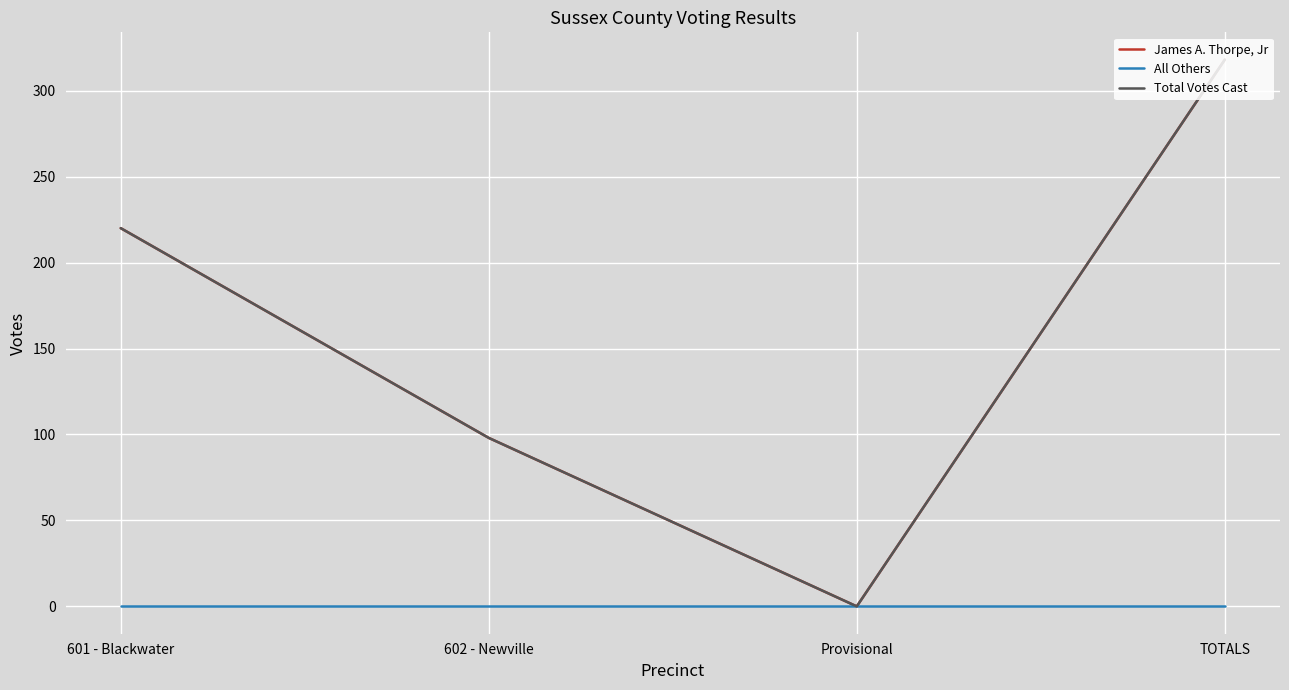

True or false: Total Votes Cast and All Others intersect in this chart.

False